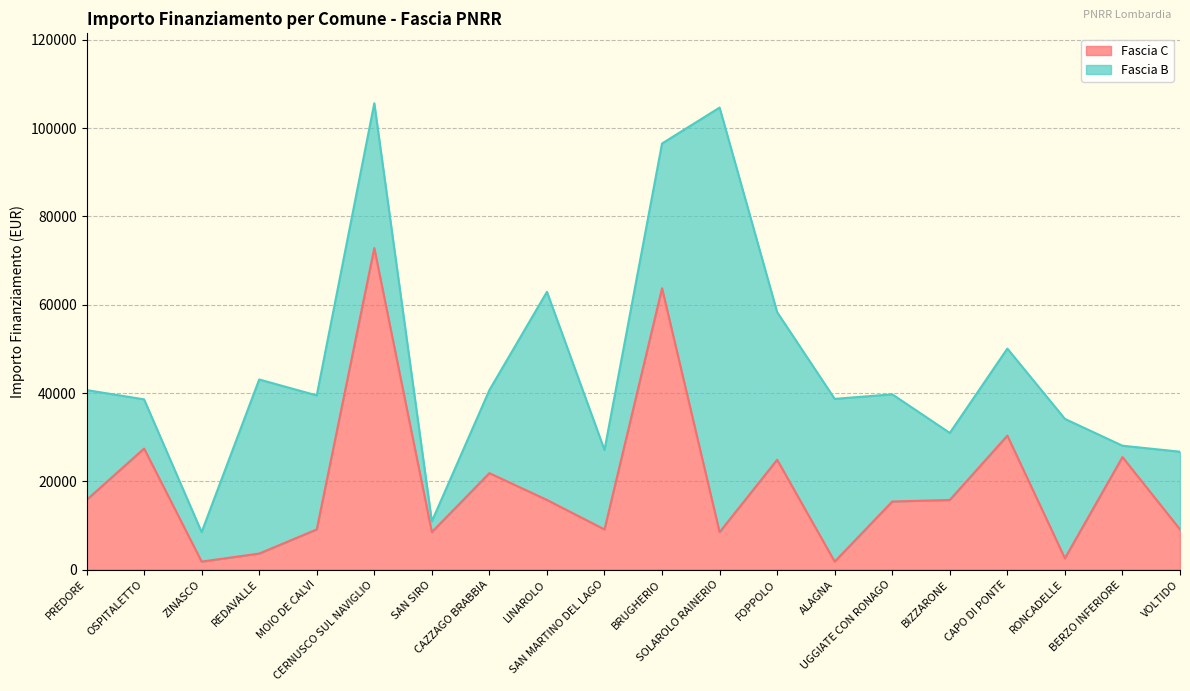

What is the label of the 3rd point from the right?

RONCADELLE